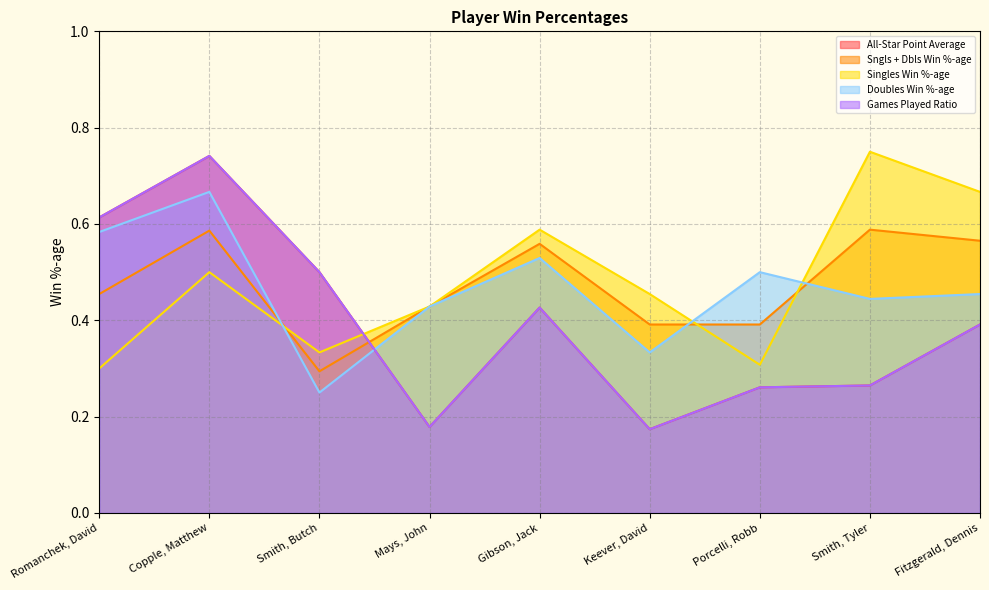

Reading left to right, what are all the values shown in this chart?

All-Star Point Average: Romanchek, David=0.6	Copple, Matthew=0.7	Smith, Butch=0.5	Mays, John=0.2	Gibson, Jack=0.4	Keever, David=0.2	Porcelli, Robb=0.3	Smith, Tyler=0.3	Fitzgerald, Dennis=0.4
Sngls + Dbls Win %-age: Romanchek, David=0.5	Copple, Matthew=0.6	Smith, Butch=0.3	Mays, John=0.4	Gibson, Jack=0.6	Keever, David=0.4	Porcelli, Robb=0.4	Smith, Tyler=0.6	Fitzgerald, Dennis=0.6
Singles Win %-age: Romanchek, David=0.3	Copple, Matthew=0.5	Smith, Butch=0.3	Mays, John=0.4	Gibson, Jack=0.6	Keever, David=0.5	Porcelli, Robb=0.3	Smith, Tyler=0.8	Fitzgerald, Dennis=0.7
Doubles Win %-age: Romanchek, David=0.6	Copple, Matthew=0.7	Smith, Butch=0.2	Mays, John=0.4	Gibson, Jack=0.5	Keever, David=0.3	Porcelli, Robb=0.5	Smith, Tyler=0.4	Fitzgerald, Dennis=0.5
Games Played Ratio: Romanchek, David=0.6	Copple, Matthew=0.7	Smith, Butch=0.5	Mays, John=0.2	Gibson, Jack=0.4	Keever, David=0.2	Porcelli, Robb=0.3	Smith, Tyler=0.3	Fitzgerald, Dennis=0.4